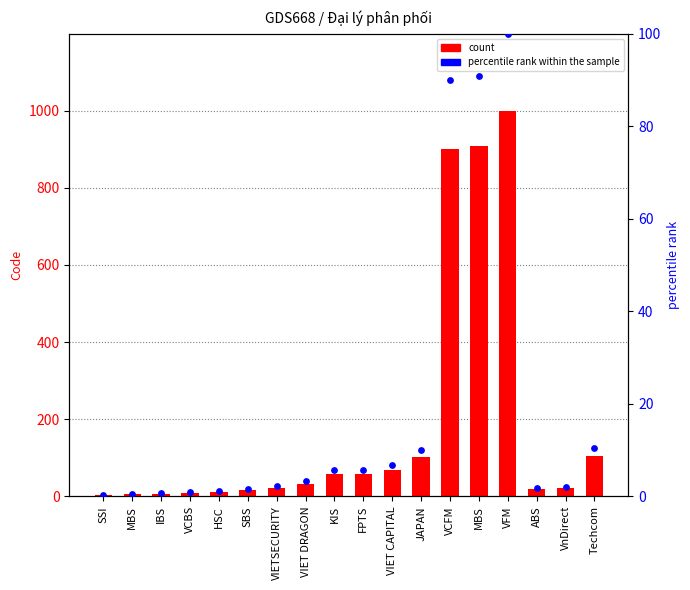

Is the value of Code at VIETSECURITY greater than the value of percentile rank within the sample at VIET DRAGON?

Yes